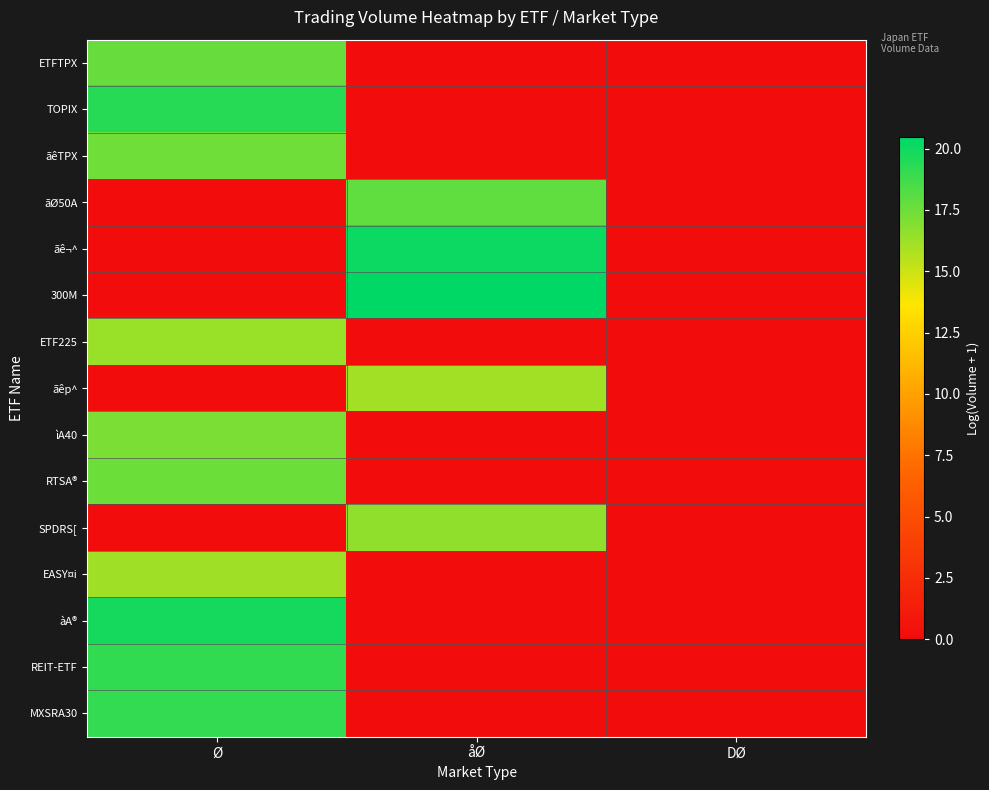

At how many categories does at least one series exceed 9?

2